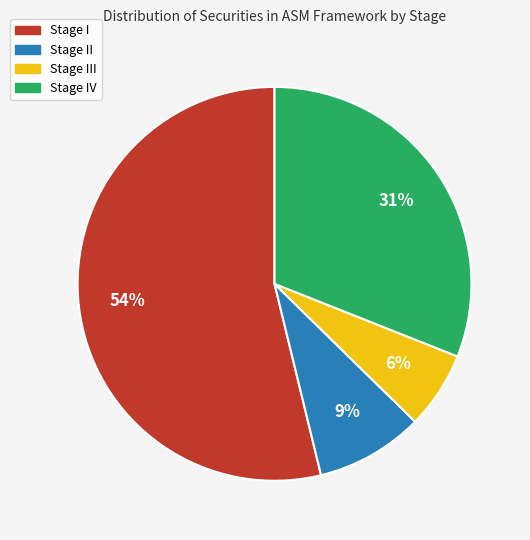

What is the ratio of the value at Stage III to the value at Stage II?

0.7